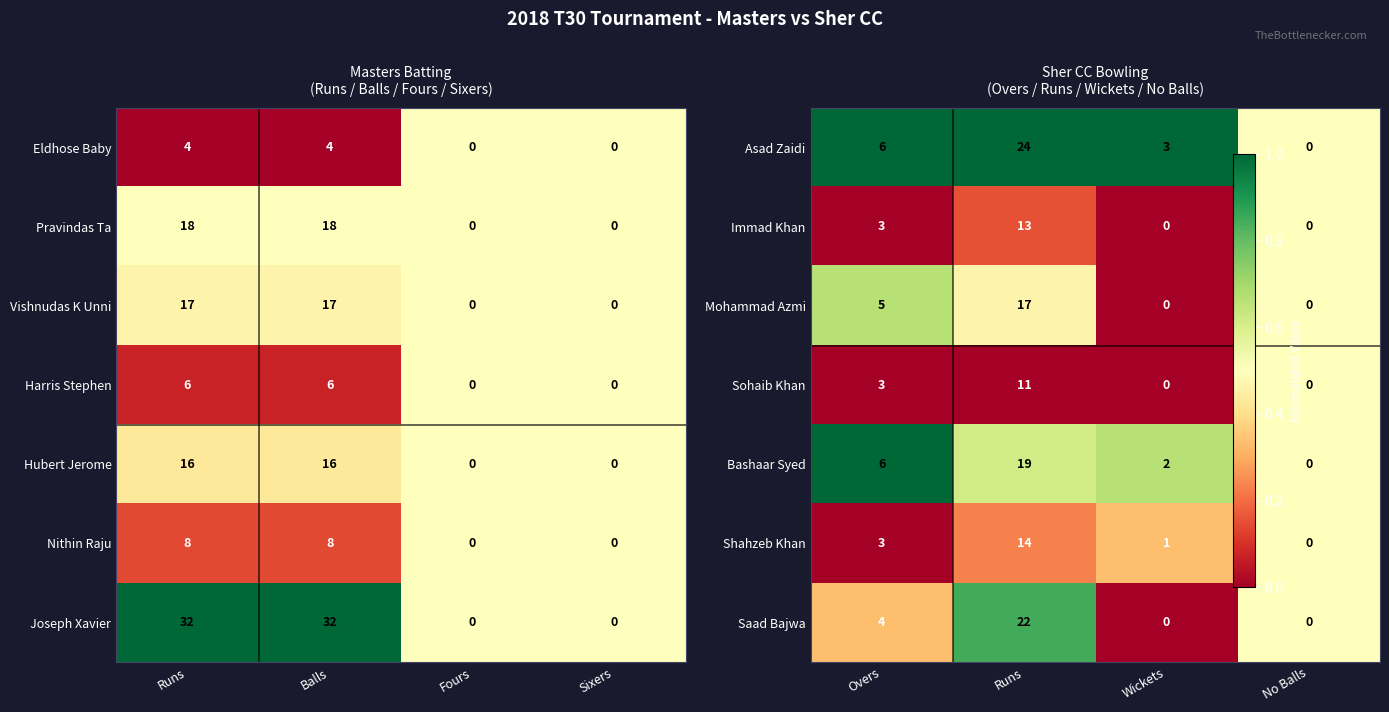

What is the average value of the Nithin Raju series?

4